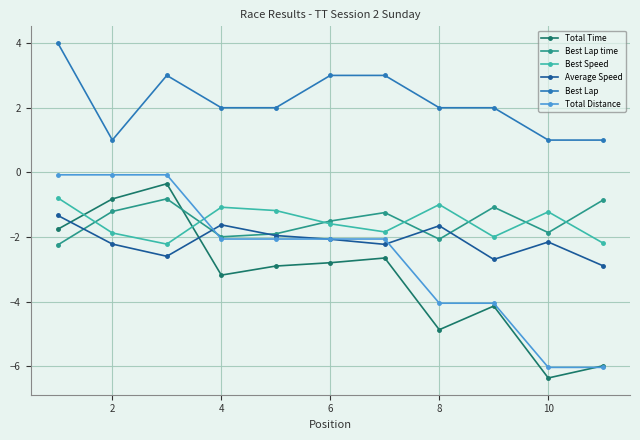

True or false: Average Speed and Best Speed cross at least once.

False